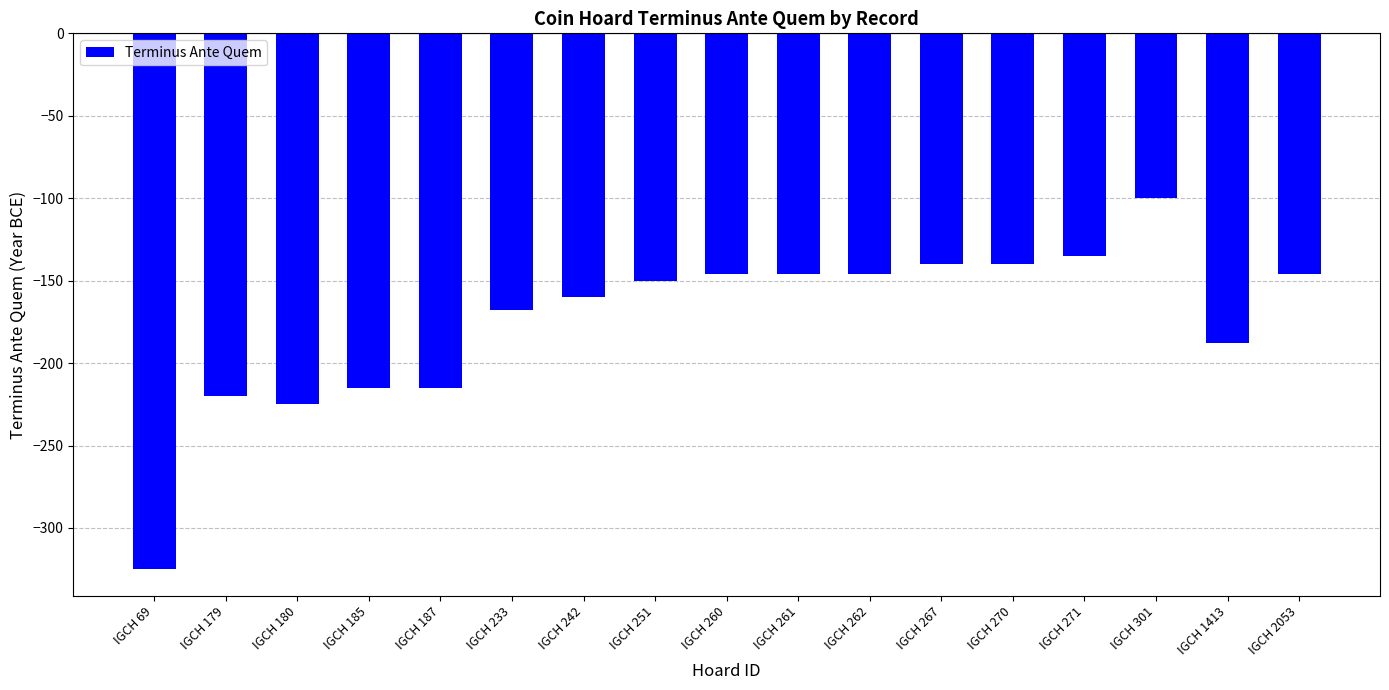

What is the minimum value shown in the chart?

-325